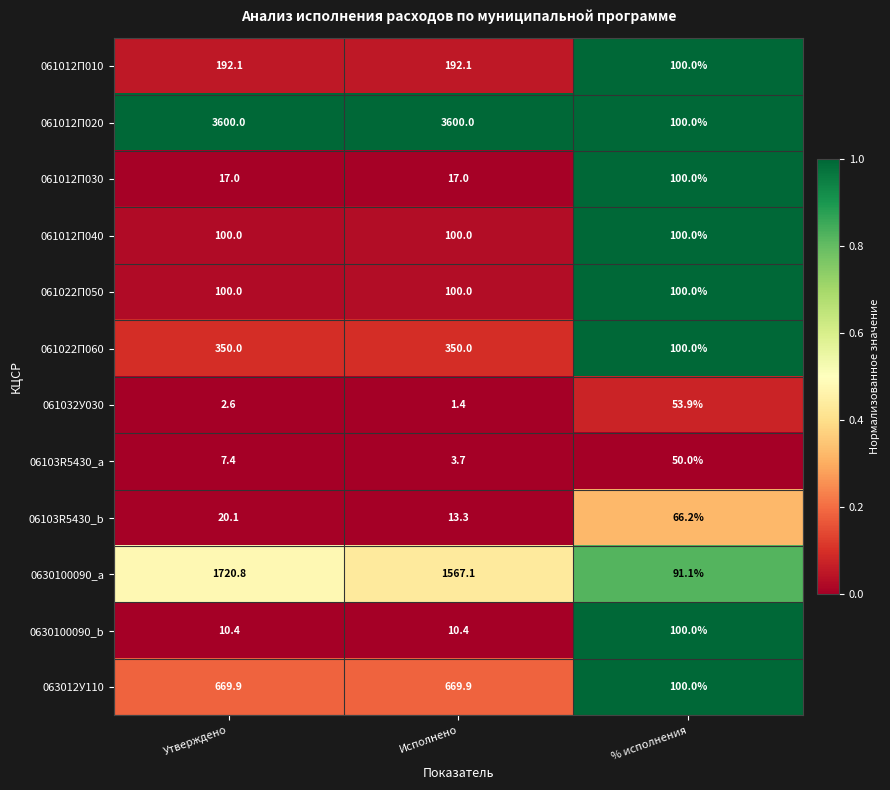

Is the value of 0630100090_b at Утверждено greater than the value of 0630100090_a at Утверждено?

No